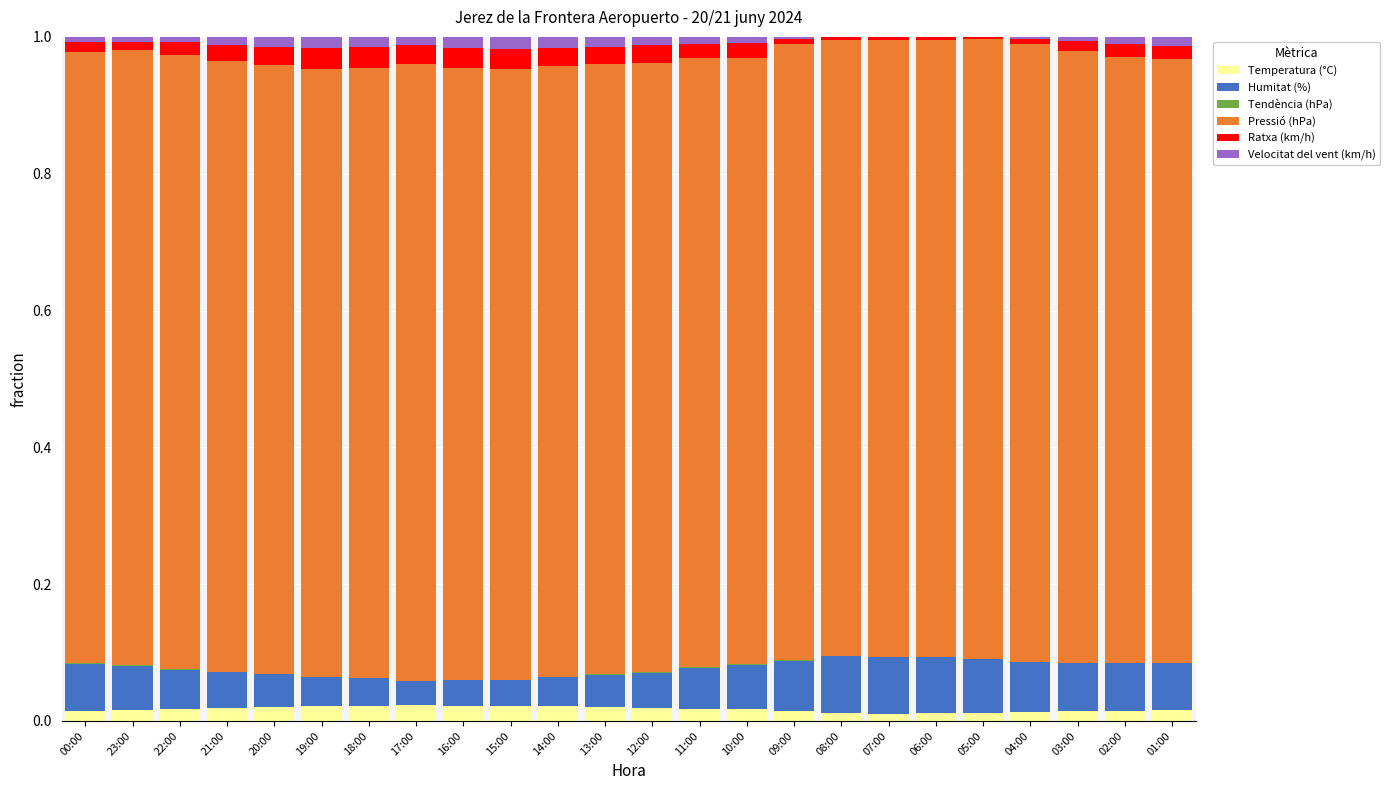

At which label is Humitat (%) closest to 0?

17:00